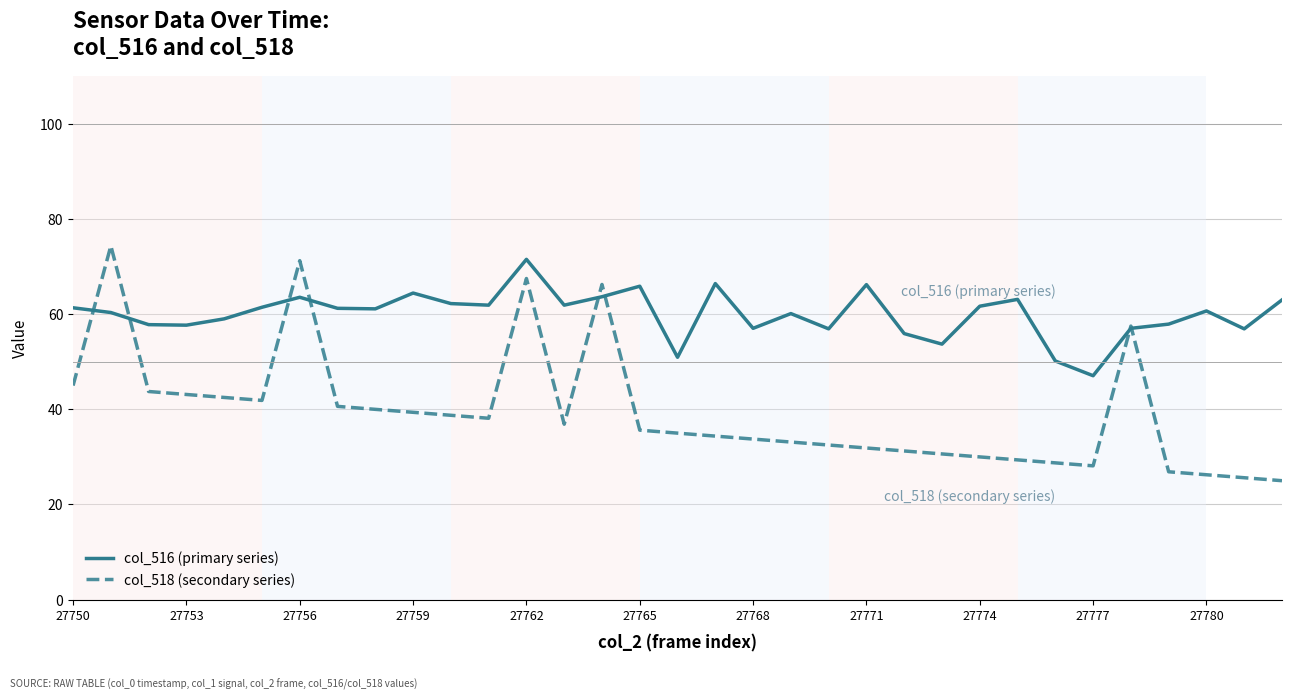

What is the minimum value for col_518 (secondary series)?

25.0